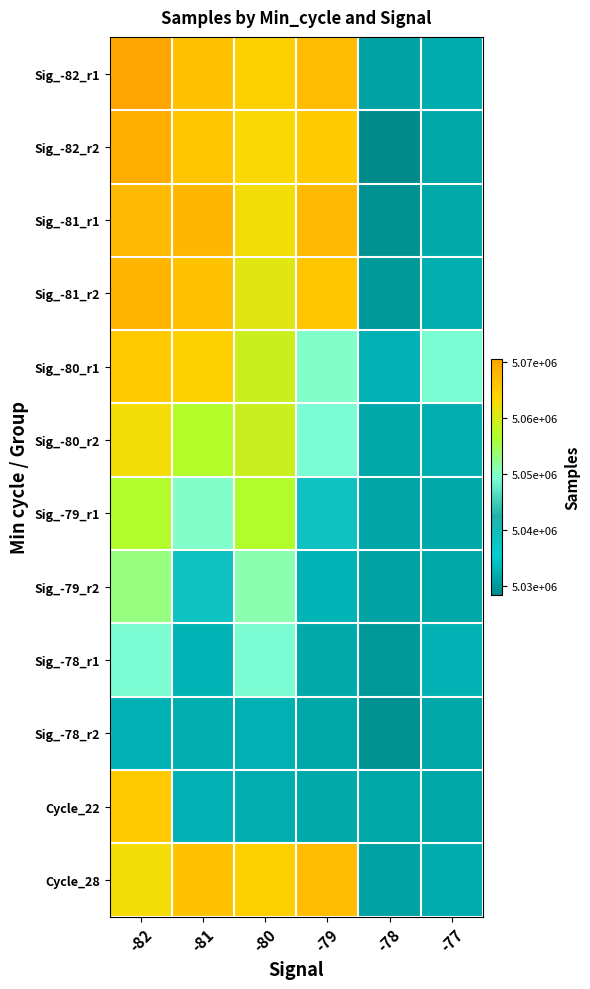

Reading left to right, list all the values displayed in this chart.

Sig_-82_r1: -82=5070559	-81=5066364	-80=5064384	-79=5067240	-78=5031050	-77=5032037
Sig_-82_r2: -82=5069137	-81=5065899	-80=5063000	-79=5065126	-78=5028456	-77=5031544
Sig_-81_r1: -82=5067744	-81=5068066	-80=5062542	-79=5067744	-78=5029328	-77=5031886
Sig_-81_r2: -82=5068121	-81=5066364	-80=5061000	-79=5065899	-78=5030034	-77=5032097
Sig_-80_r1: -82=5065126	-81=5064384	-80=5059093	-79=5049911	-78=5032594	-77=5049258
Sig_-80_r2: -82=5062542	-81=5057197	-80=5058903	-79=5049258	-78=5031745	-77=5032155
Sig_-79_r1: -82=5056977	-81=5049911	-80=5056977	-79=5038482	-78=5031399	-77=5031710
Sig_-79_r2: -82=5053000	-81=5038482	-80=5051000	-79=5032750	-78=5031050	-77=5031467
Sig_-78_r1: -82=5049258	-81=5032750	-80=5049328	-79=5031795	-78=5030034	-77=5032594
Sig_-78_r2: -82=5032594	-81=5032237	-80=5032416	-79=5031467	-78=5029328	-77=5031544
Cycle_22: -82=5065126	-81=5032594	-80=5032237	-79=5031886	-78=5031467	-77=5031458
Cycle_28: -82=5062542	-81=5066364	-80=5064384	-79=5067240	-78=5031050	-77=5032037